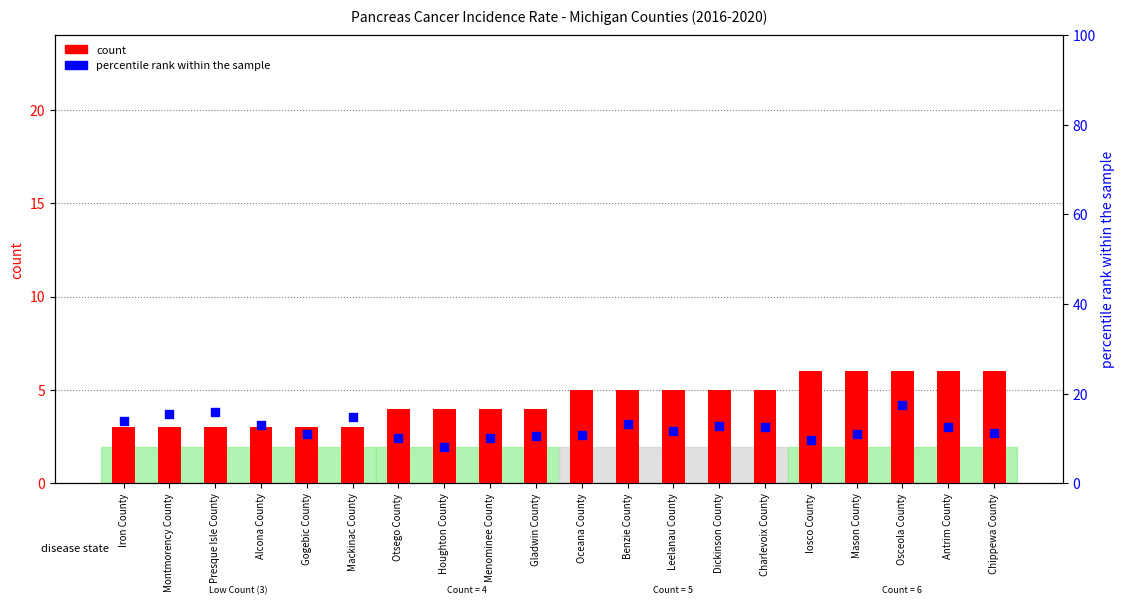

At how many categories does at least one series exceed 16?

1